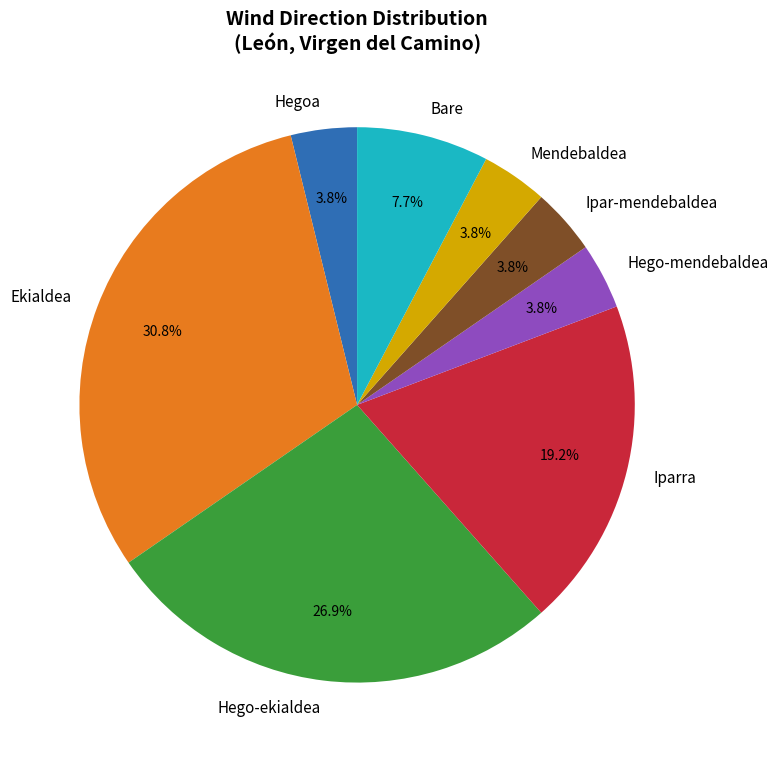

What is the largest slice in the pie chart?

Ekialdea